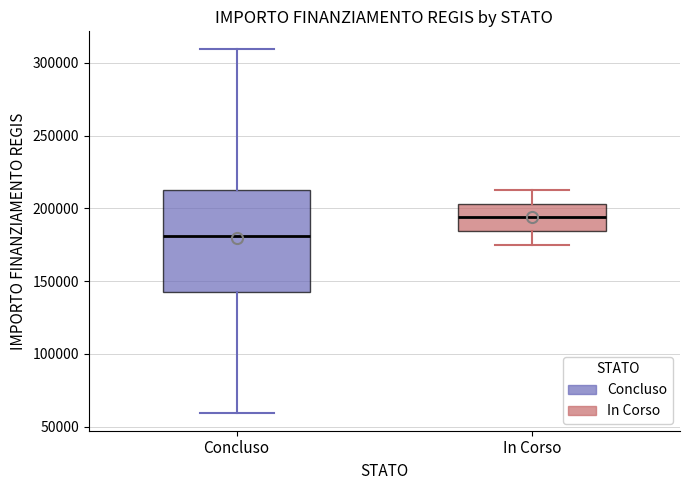

Which box is the tallest, from its lower edge to its upper edge?

Concluso